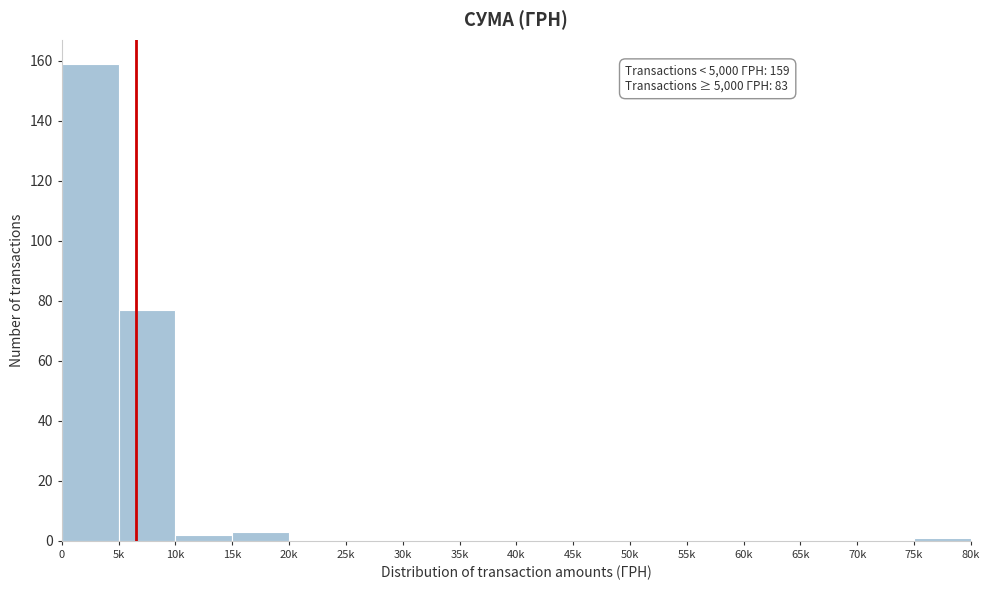

Reading left to right, what are all the values shown in this chart?

0=159	5k=77	10k=2	15k=3	20k=0	25k=0	30k=0	35k=0	40k=0	45k=0	50k=0	55k=0	60k=0	65k=0	70k=0	75k=1